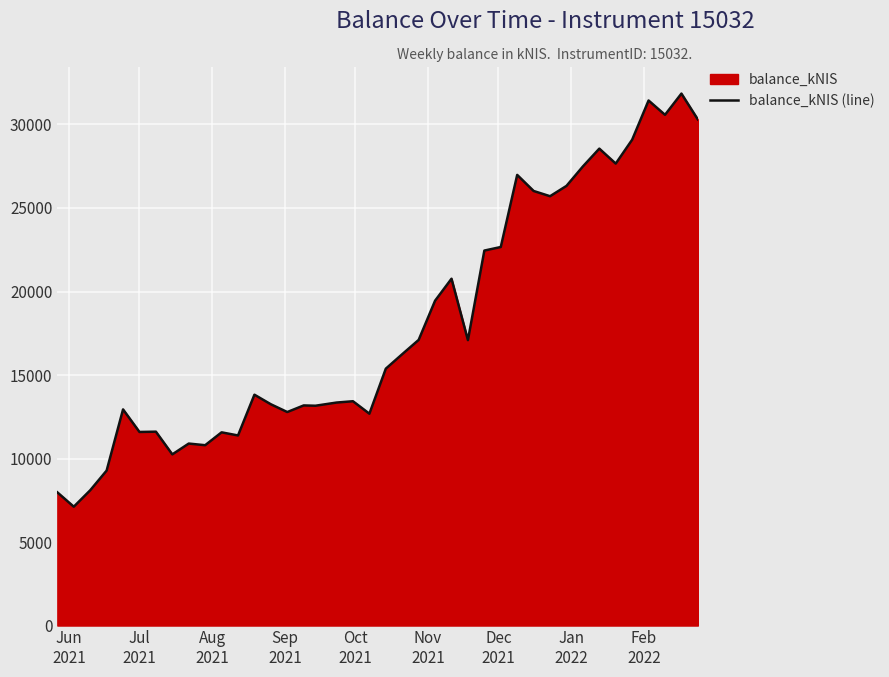

What is the minimum value shown in the chart?

7115.3